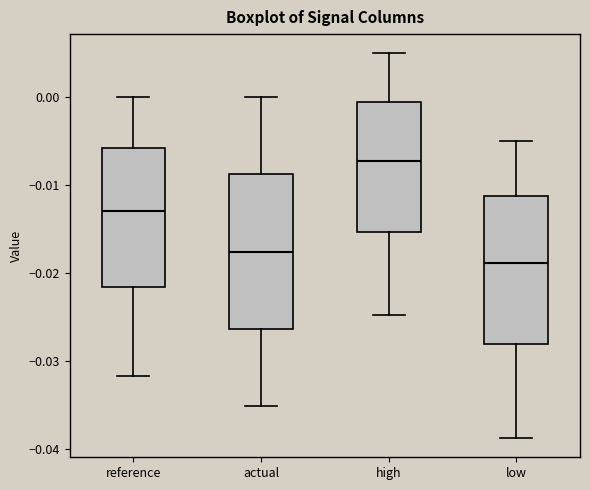

Reading left to right, transcribe this box plot: for each box, give where its median line is, the range the box spans, and where its two whiskers end, as read against the y-axis. The values are not printed on the chart, so give them approximately, as read against the axis.

reference: median -0.013, box -0.022 to -0.006, whiskers -0.032 to 0.000
actual: median -0.018, box -0.026 to -0.009, whiskers -0.035 to 0.000
high: median -0.007, box -0.015 to -0.001, whiskers -0.025 to 0.005
low: median -0.019, box -0.028 to -0.011, whiskers -0.039 to -0.005